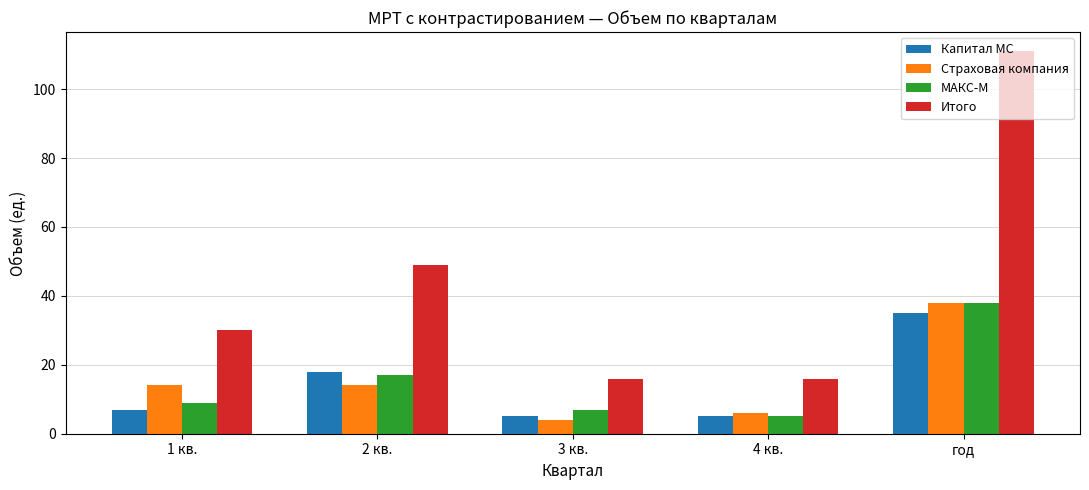

At how many categories does at least one series exceed 45?

2